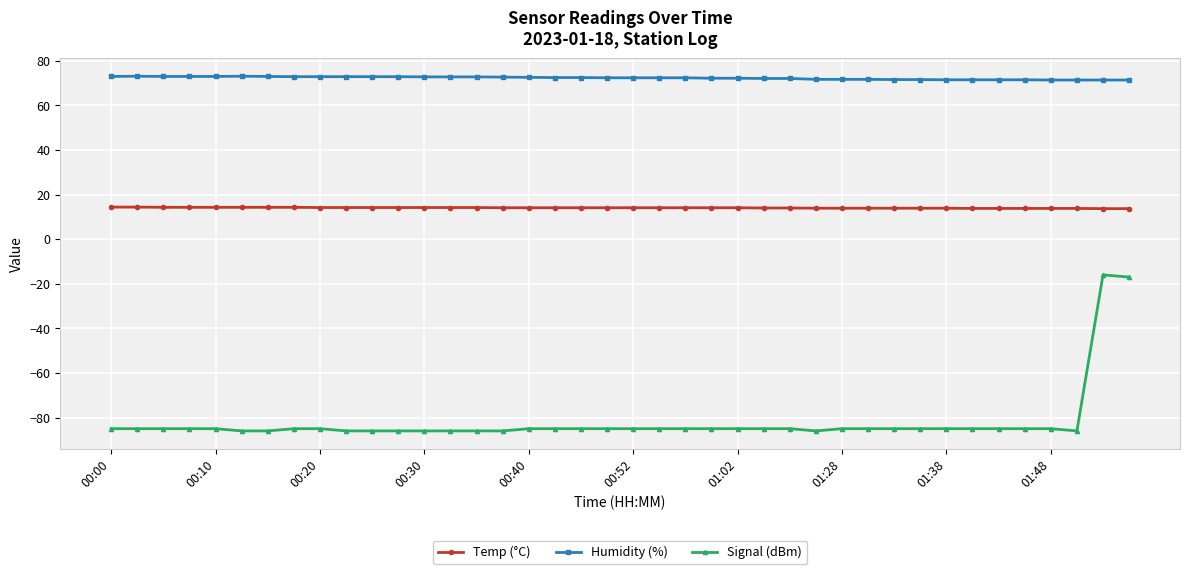

How many distinct data groups are displayed?

3